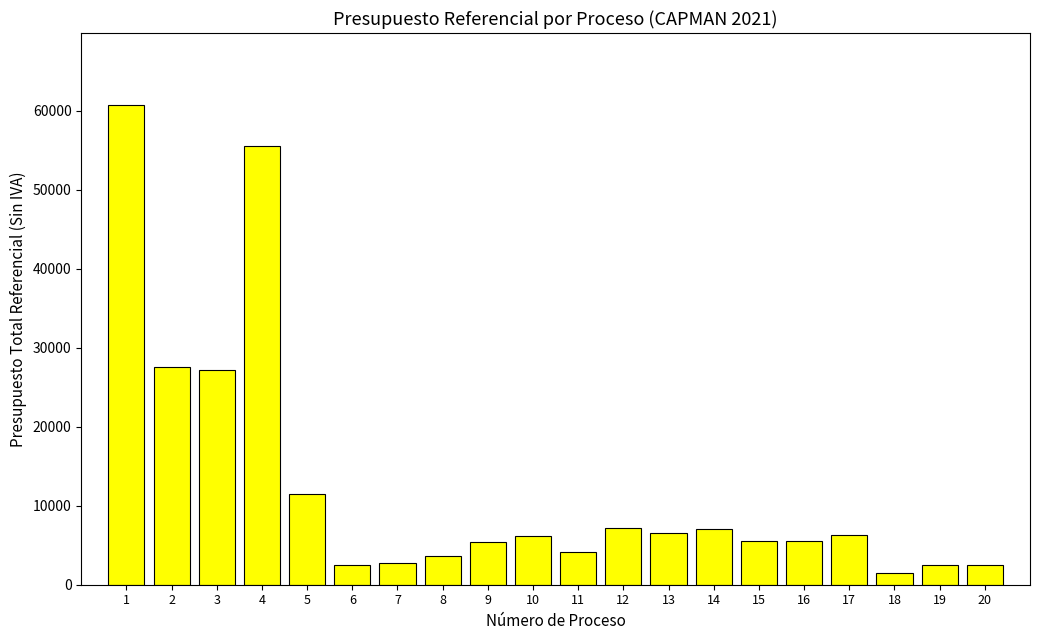

What is the value of the 5th bar from the left?

11486.0